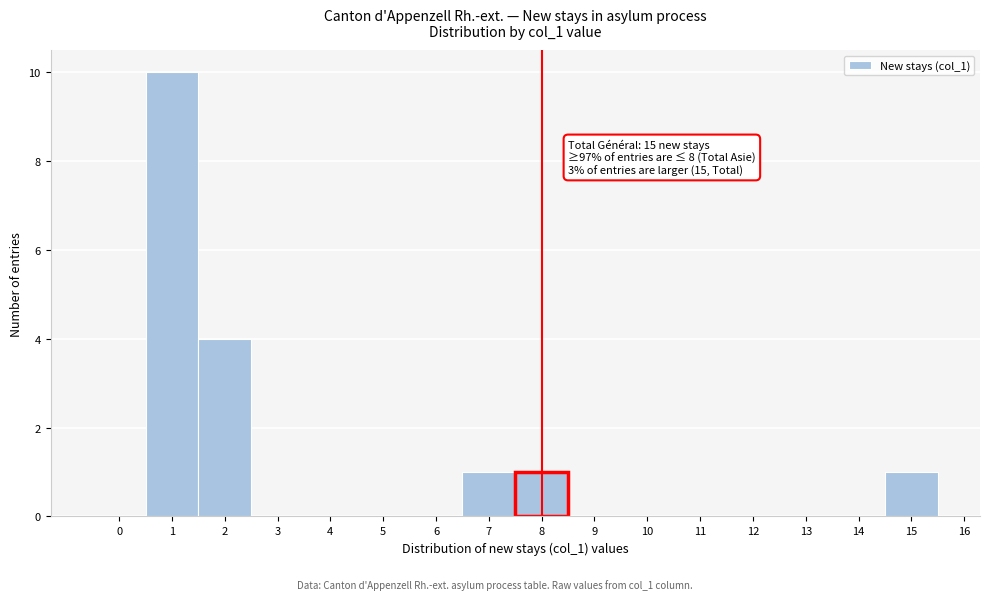

Which range on the x-axis has the tallest bar?

0.5 to 1.5